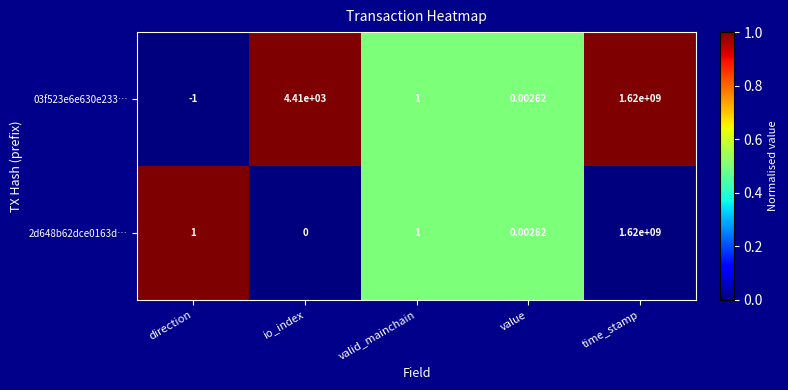

At which label does 03f523e6e630e233… first exceed 1?

io_index